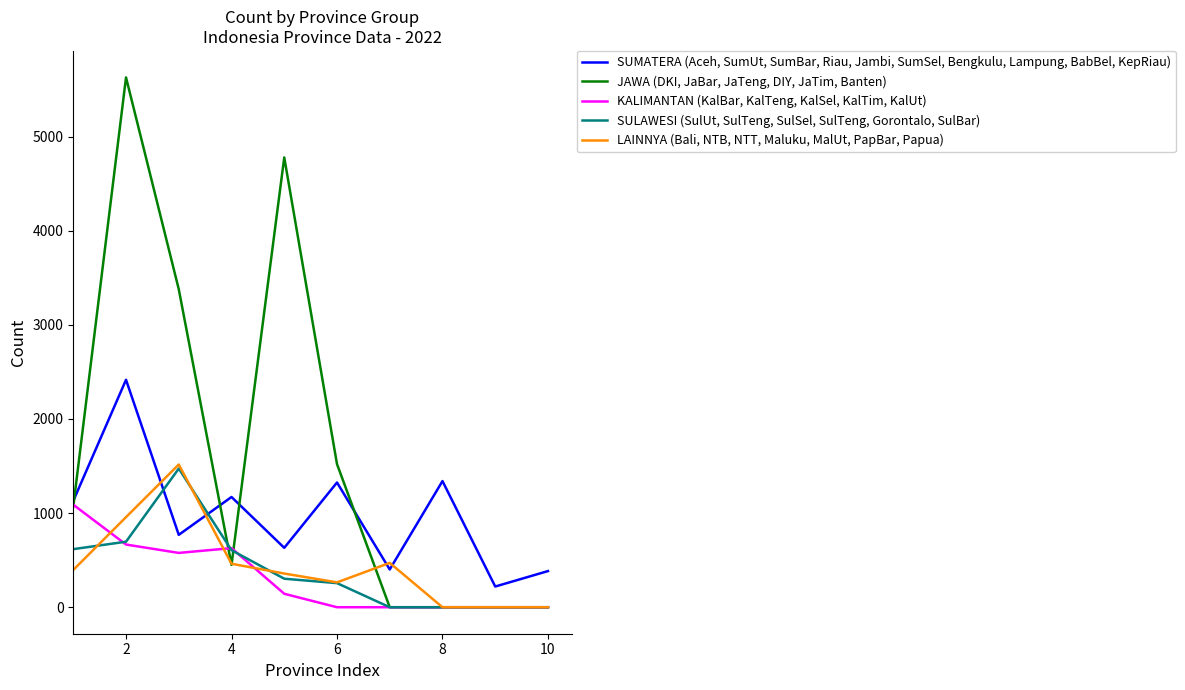

What are all the series names shown in the legend?

SUMATERA (Aceh, SumUt, SumBar, Riau, Jambi, SumSel, Bengkulu, Lampung, BabBel, KepRiau), JAWA (DKI, JaBar, JaTeng, DIY, JaTim, Banten), KALIMANTAN (KalBar, KalTeng, KalSel, KalTim, KalUt), SULAWESI (SulUt, SulTeng, SulSel, SulTeng, Gorontalo, SulBar), LAINNYA (Bali, NTB, NTT, Maluku, MalUt, PapBar, Papua)